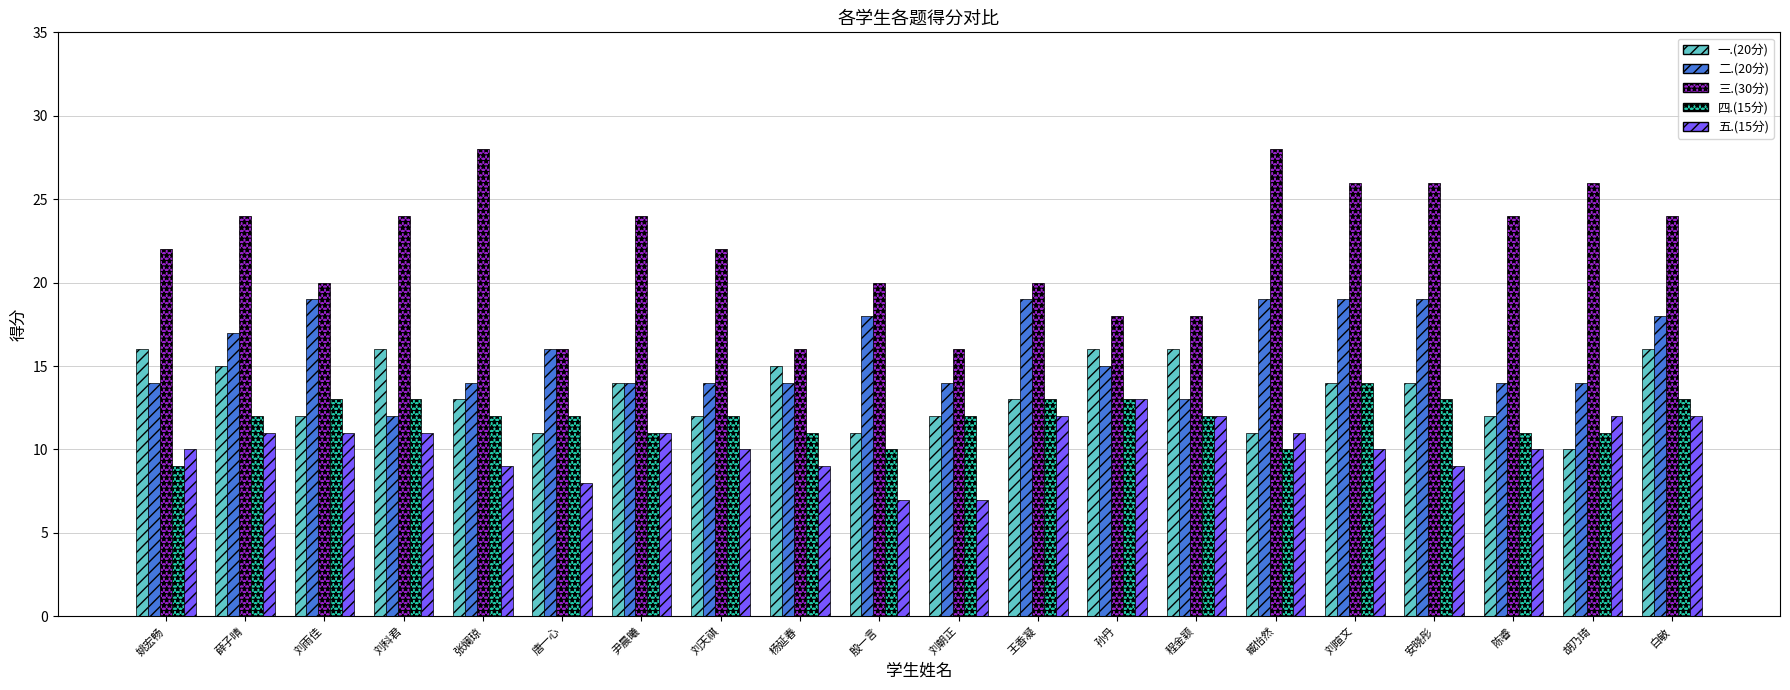

What is the difference between the second highest and second lowest values in the 三.(30分) series?

12